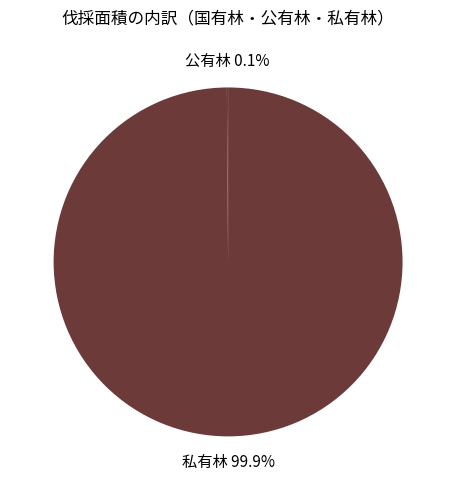

Is there any slice that represents more than half of the pie?

Yes